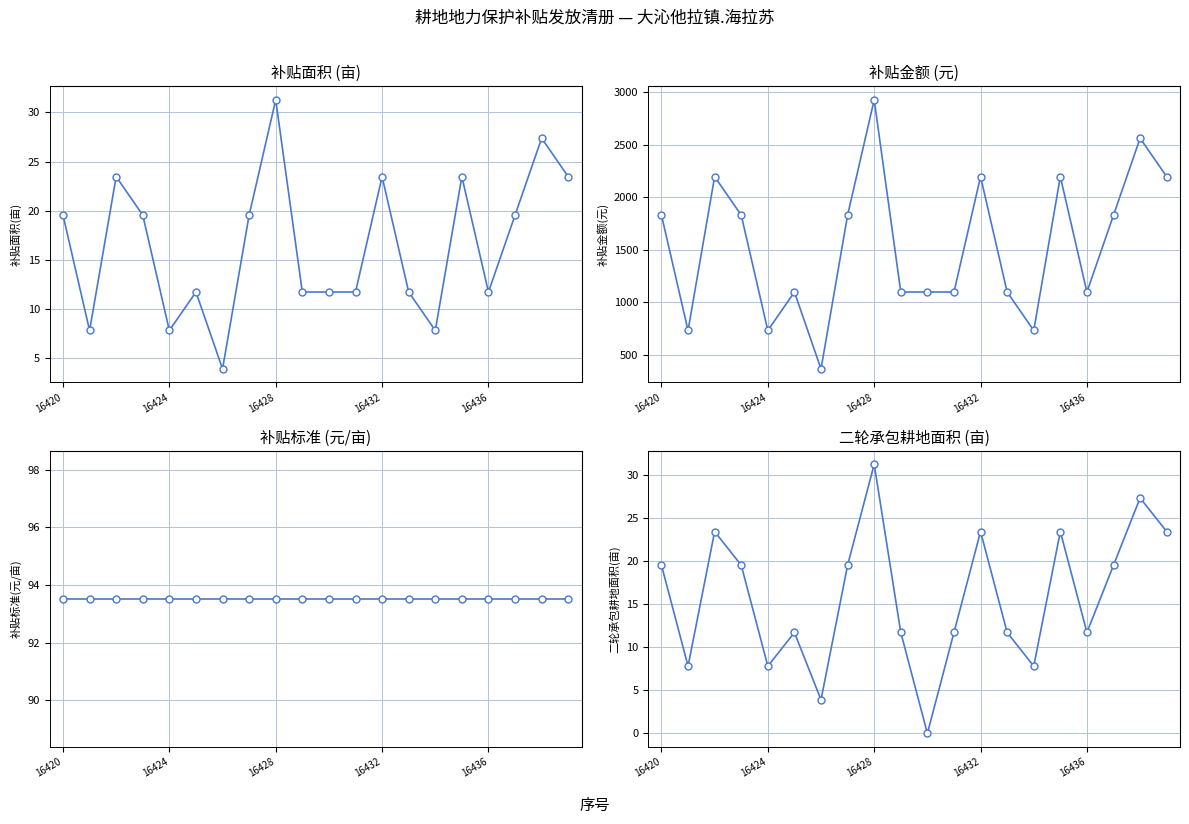

What is the difference between the highest and lowest values at 15?

2170.5